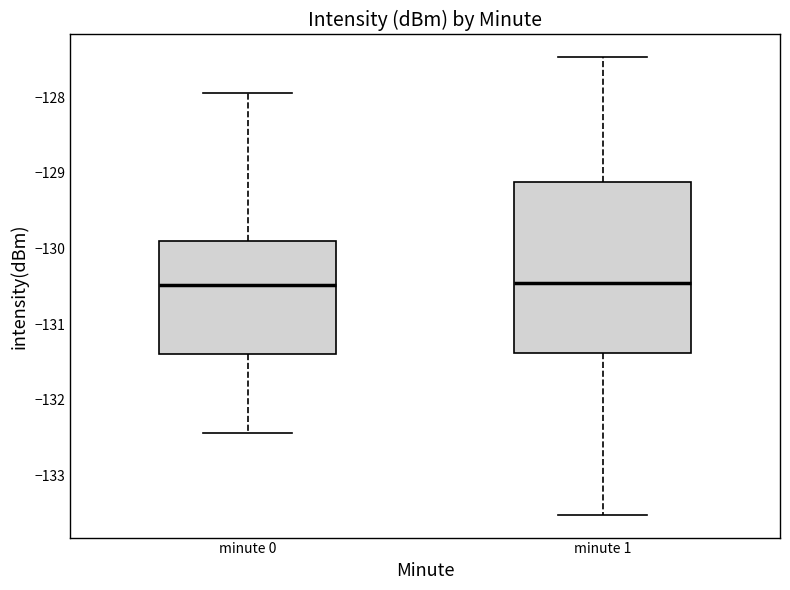

Reading left to right, transcribe this box plot: for each box, give where its median line is, the range the box spans, and where its two whiskers end, as read against the y-axis. The values are not printed on the chart, so give them approximately, as read against the axis.

minute 0: median -130.5, box -131.4 to -129.9, whiskers -132.4 to -127.9
minute 1: median -130.5, box -131.4 to -129.1, whiskers -133.5 to -127.5